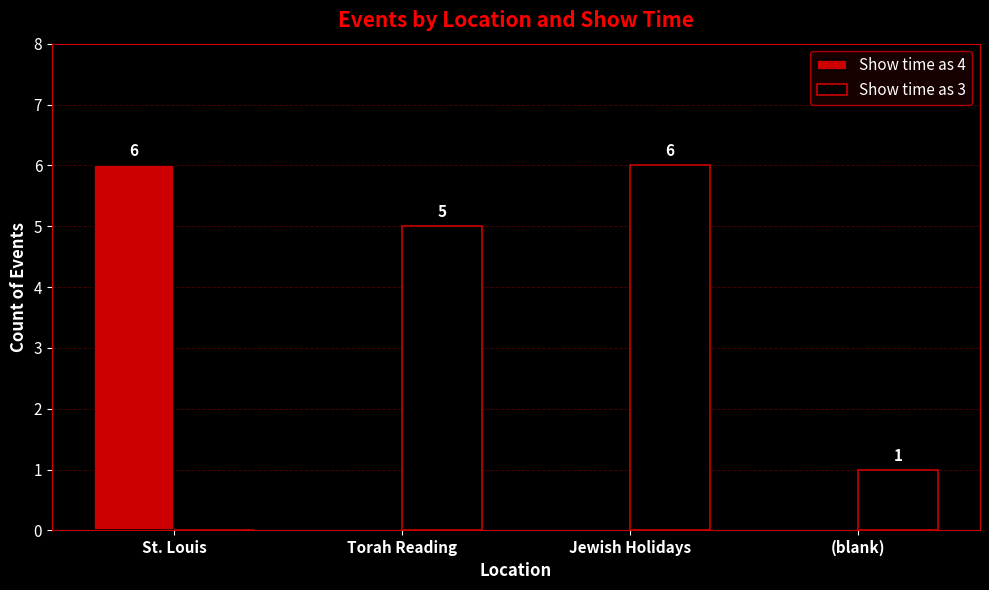

What is the spread (max minus min) of values at Torah Reading?

5